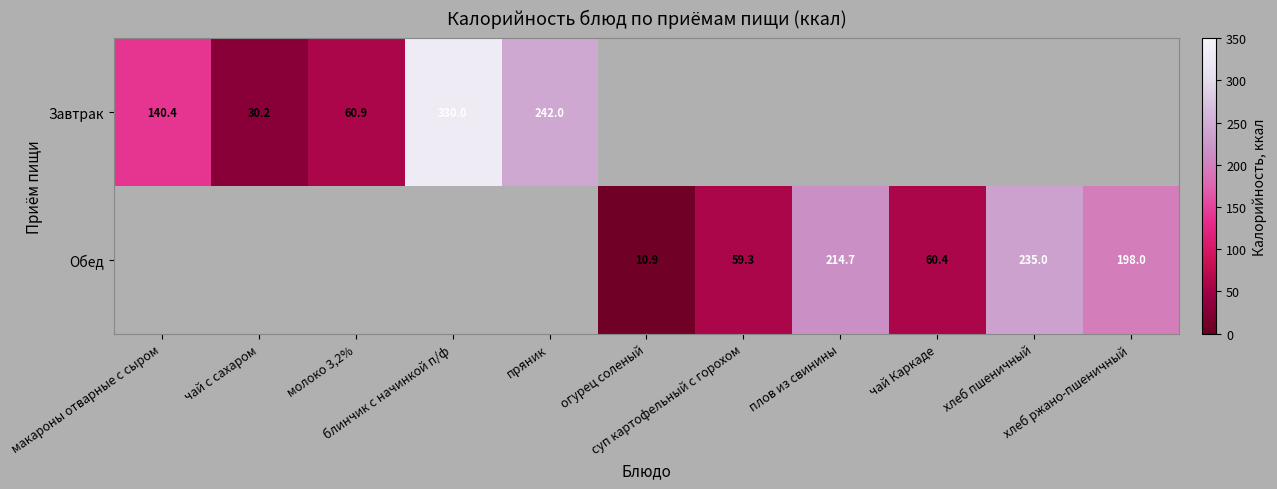

At which category is the sum across all series the highest?

блинчик с начинкой п/ф